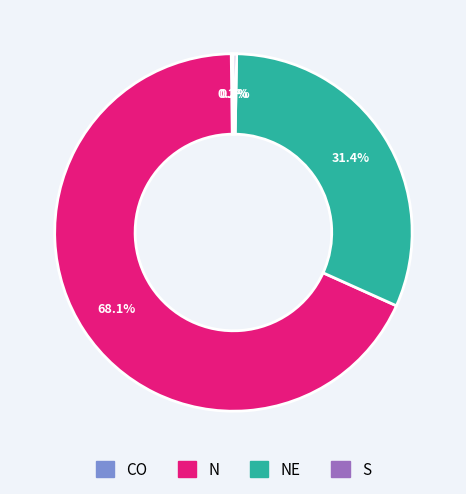

What is the ratio of the value at NE to the value at S?

109.5